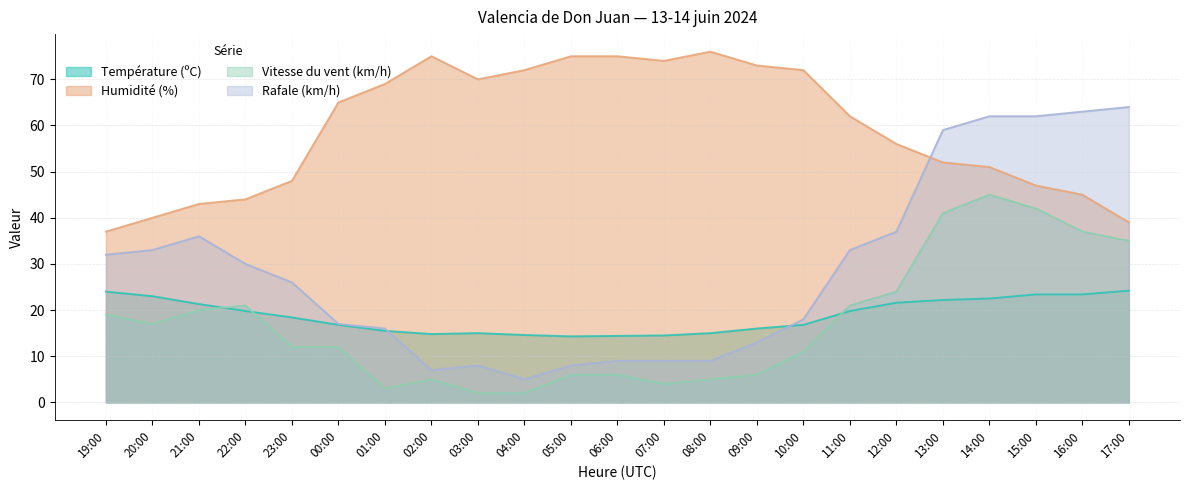

How many values in the Vitesse du vent (km/h) series exceed 12?

11